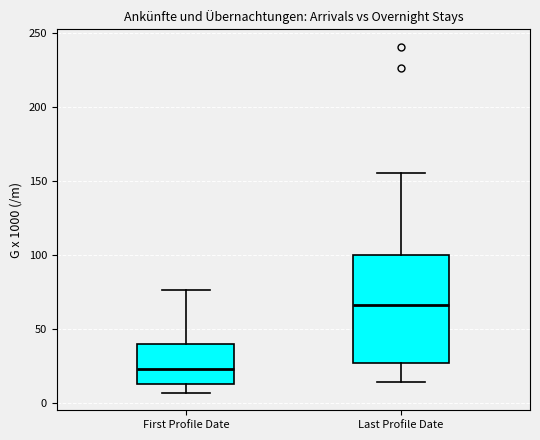

Where does the upper whisker of the box for Last Profile Date end on the y-axis? The values are not printed on the chart, so give them approximately, as read against the axis.

155